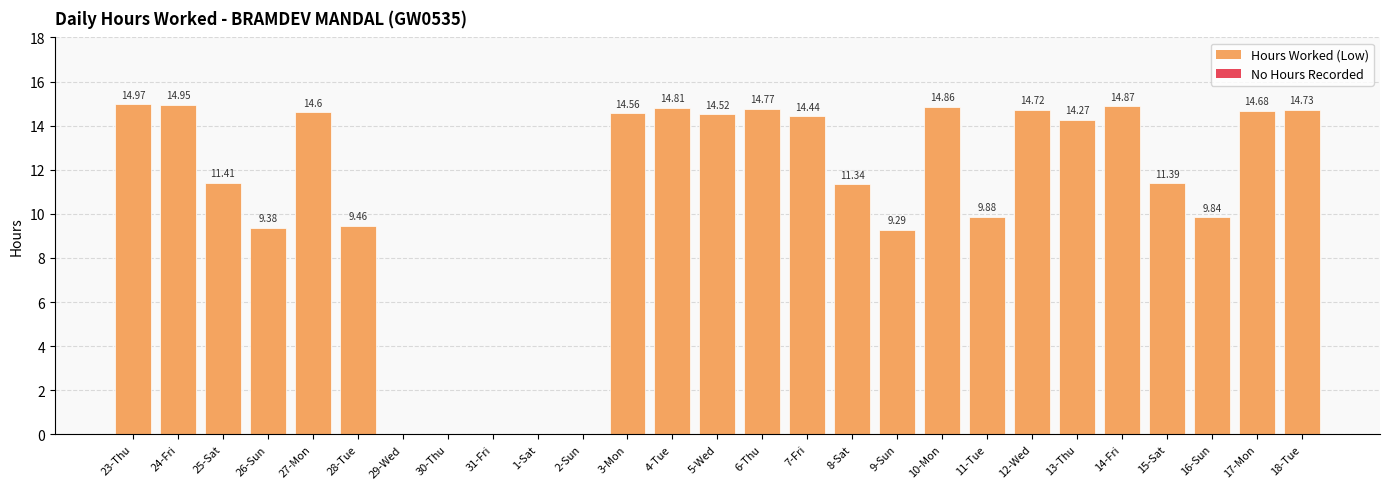

Is it true that the value at 23-Thu is 15.0?

True